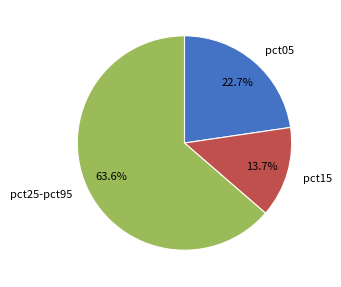

How many segments does this pie chart have?

3